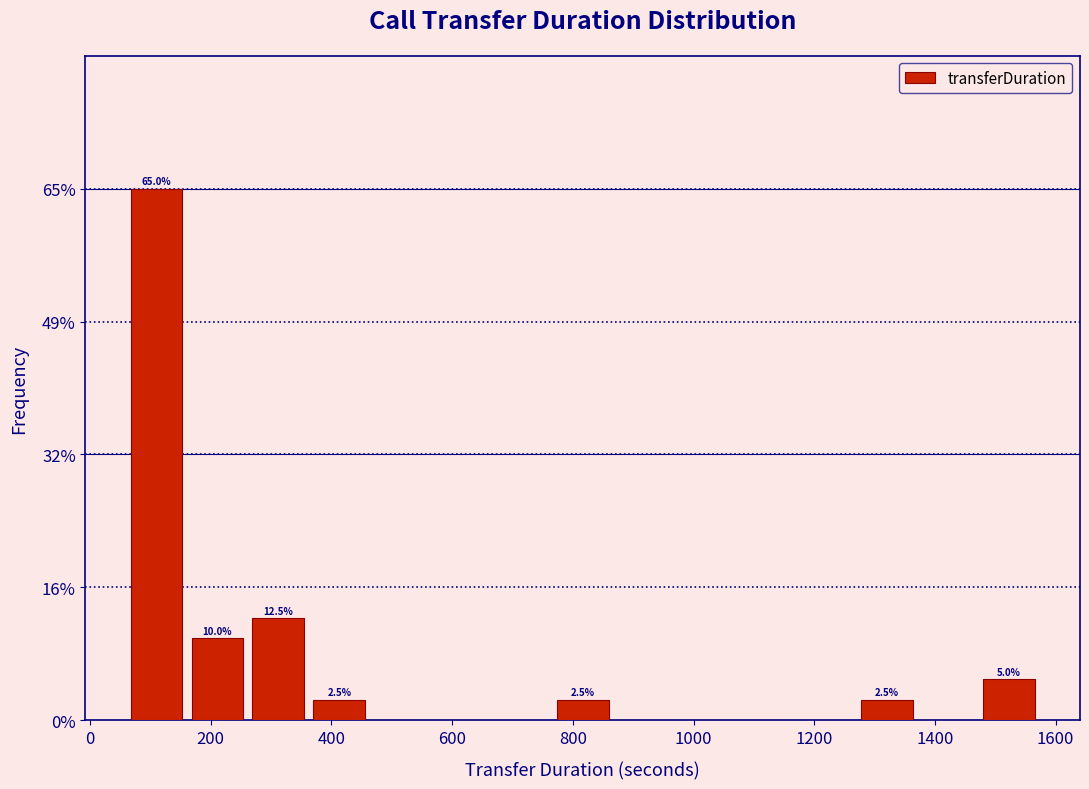

Which range on the x-axis has the tallest bar?

60 to 160